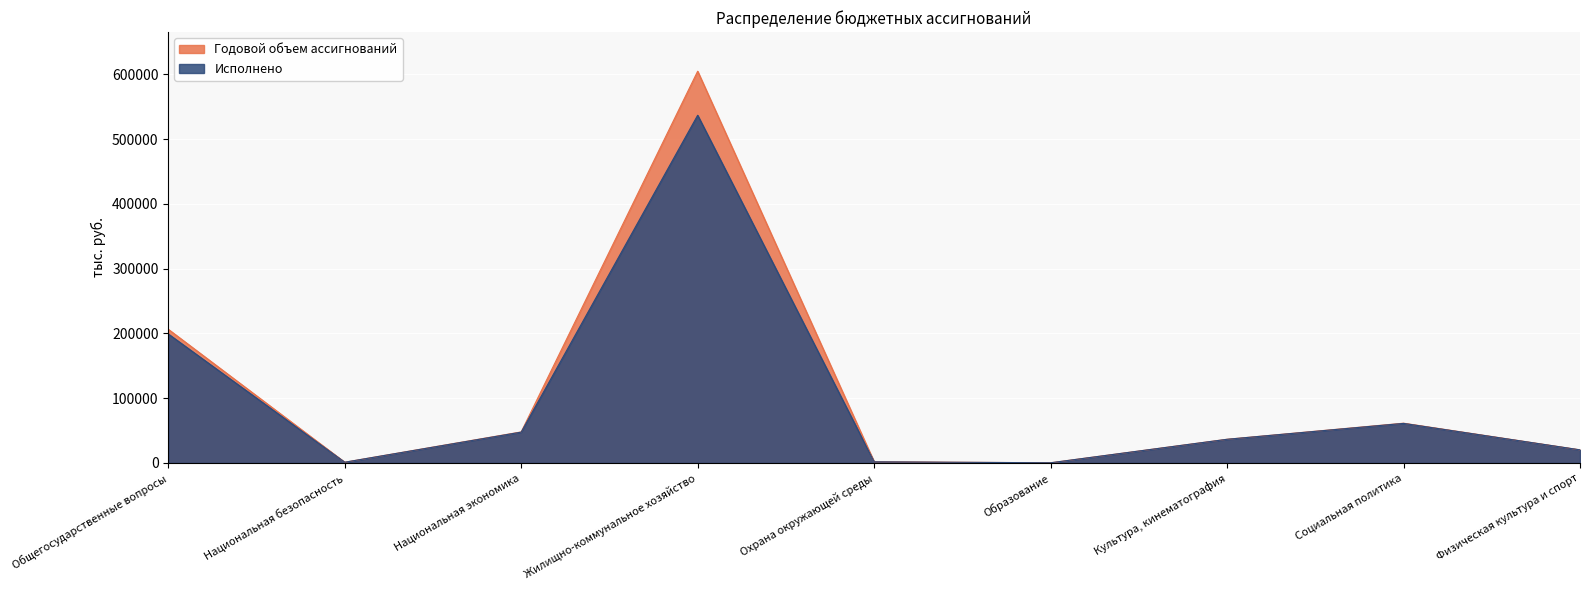

Reading right to left, list all the values displayed in this chart.

Годовой объем ассигнований: 20213.1	61364.3	36565.2	265.0	1791.7	604690.5	47905.6	1112.4	206378.8
Исполнено: 20209.1	61060.3	36508.8	265.0	1752.6	536710.6	47562.1	1111.8	199146.4